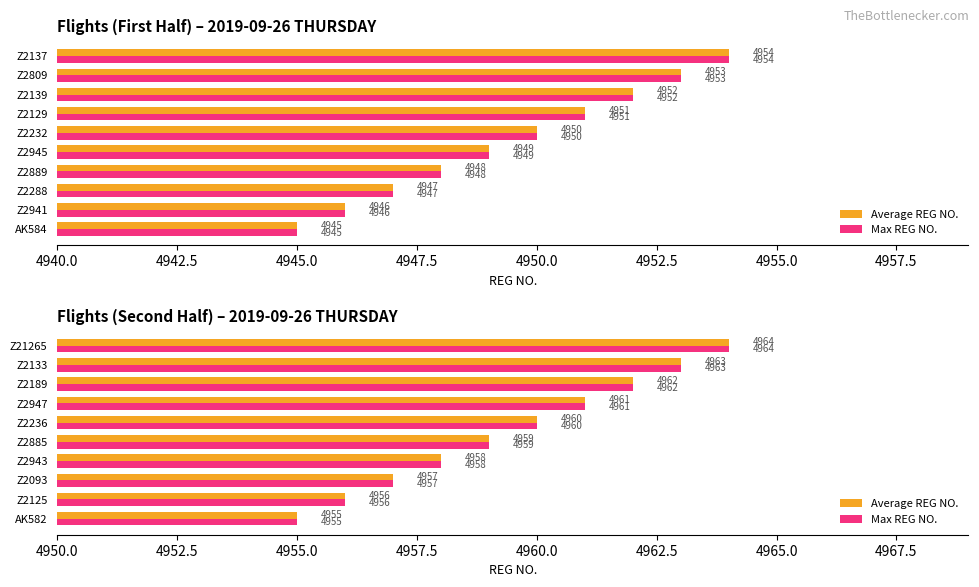

Which series has the largest range (max minus min)?

Average REG NO.